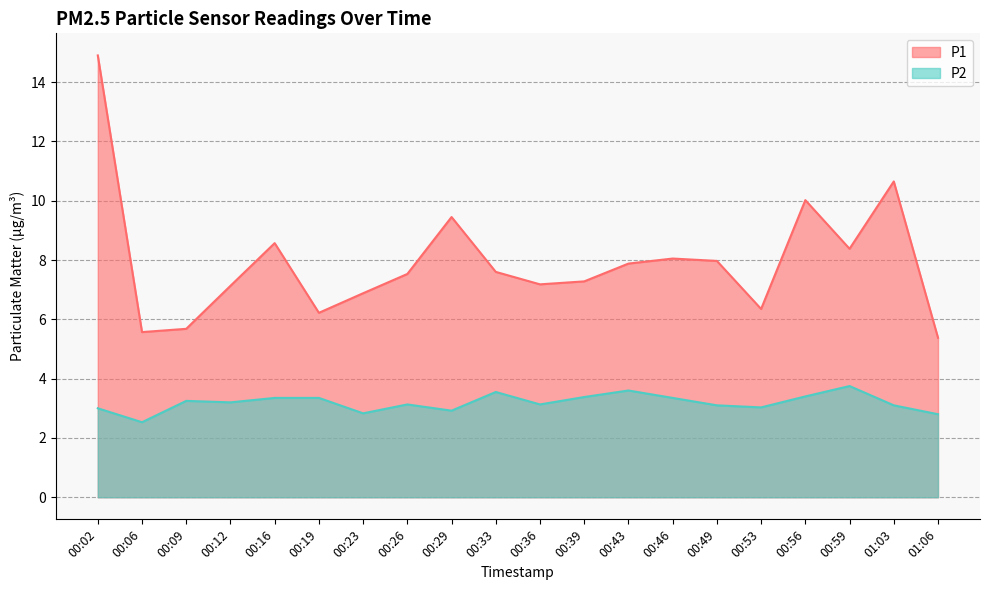

True or false: P2 and P1 intersect in this chart.

False